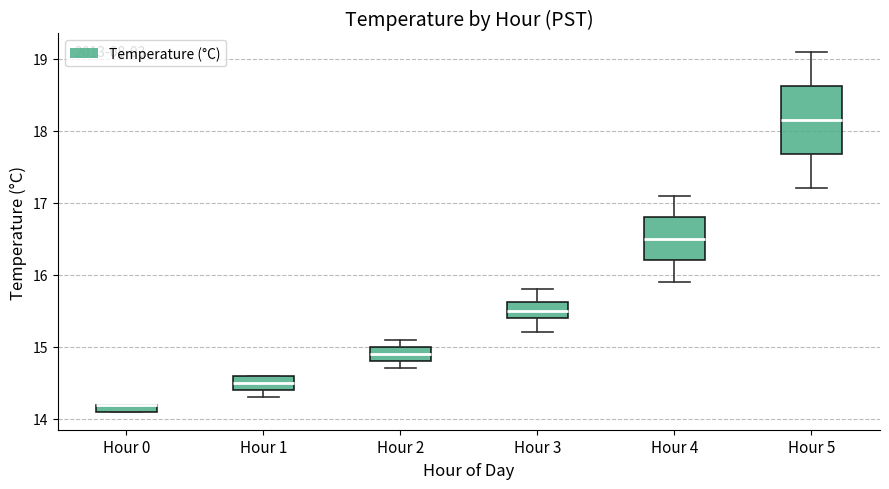

Which box is the tallest, from its lower edge to its upper edge?

Hour 5